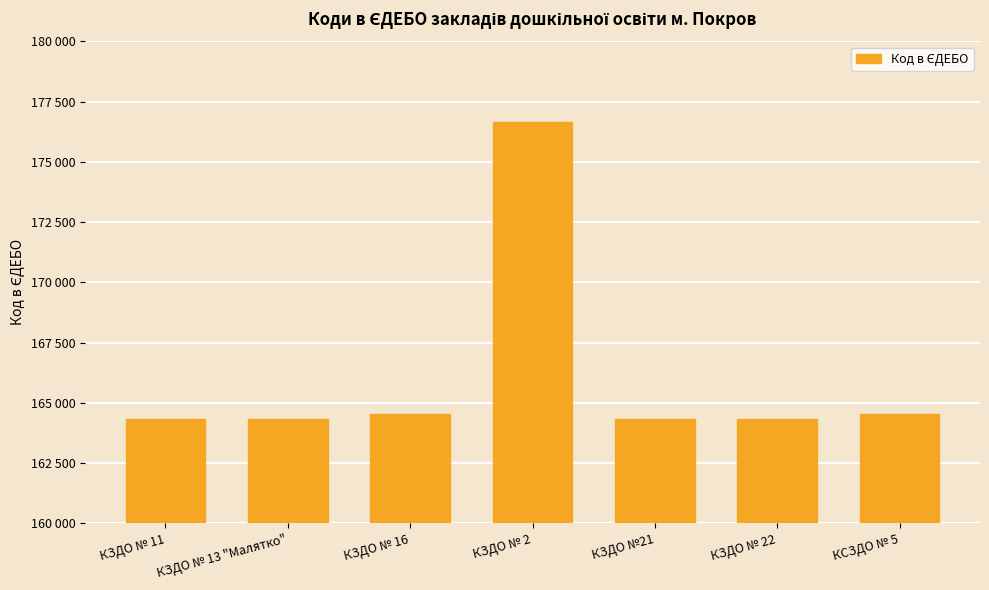

Does the chart contain any negative values?

No